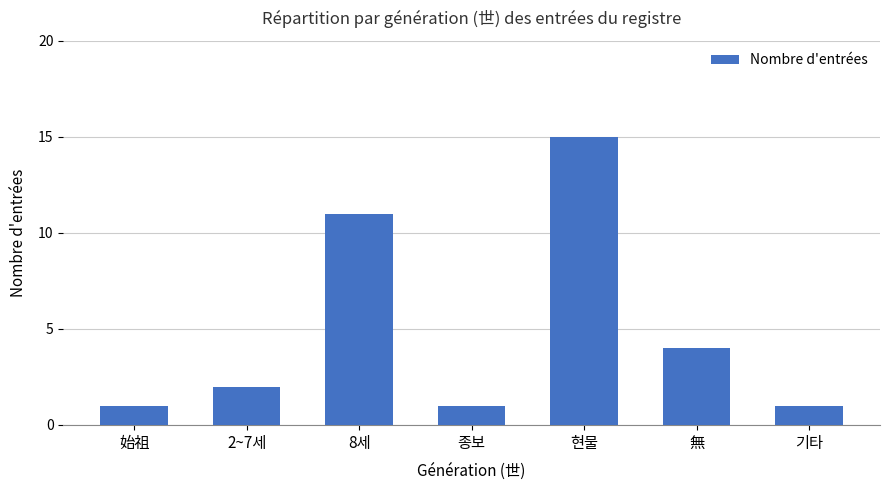

The chart shows a value of 4 at 2~7세. True or false?

False